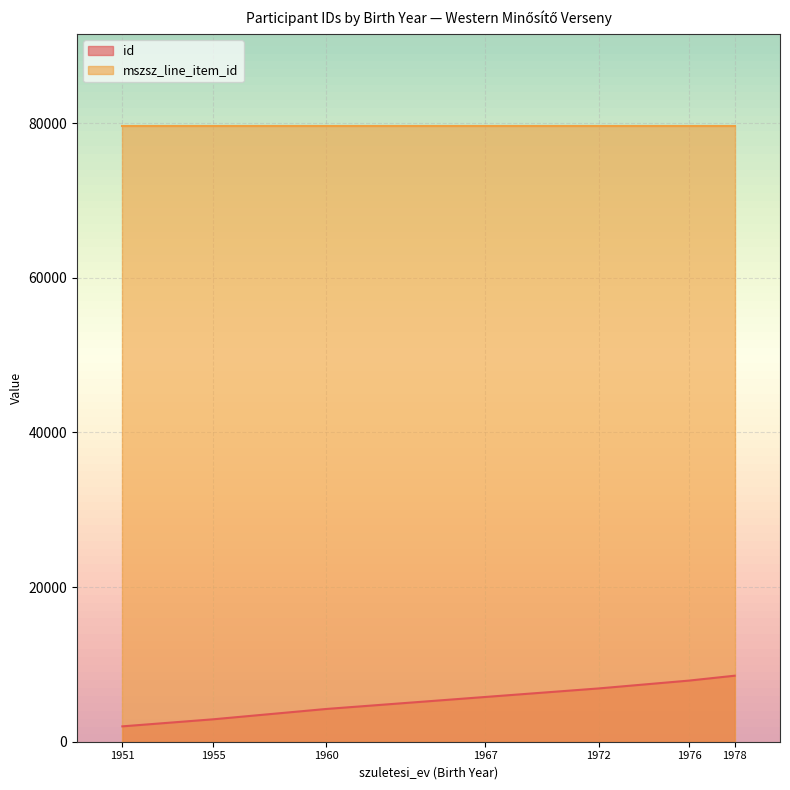

True or false: id has a value of 4549 at 1972.

False